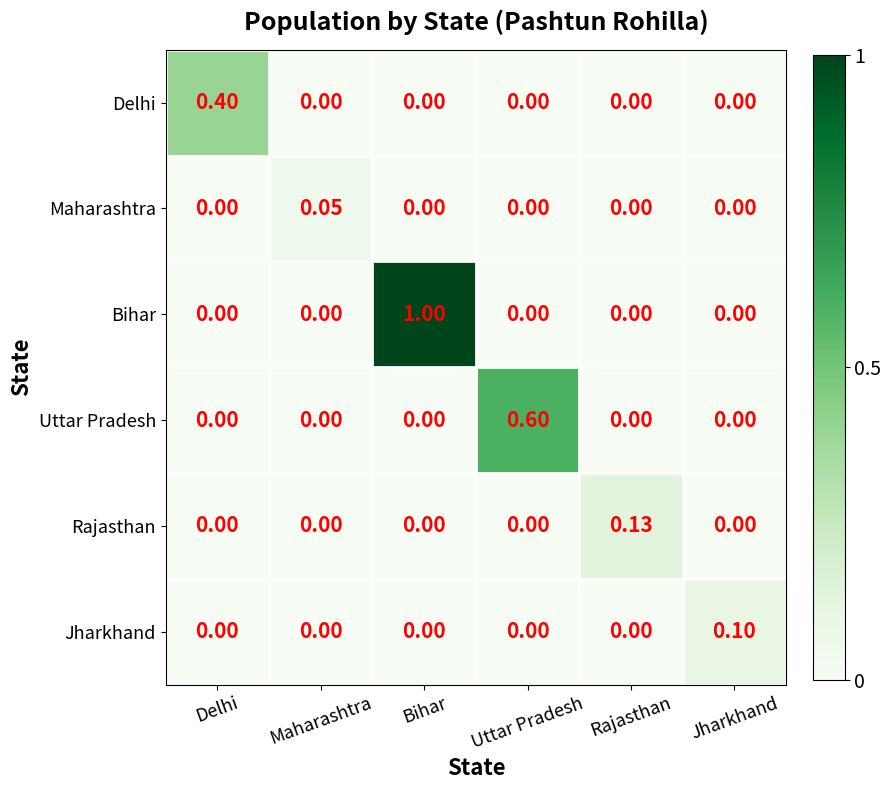

List the series in order of their peak value, highest first.

Bihar, Uttar Pradesh, Delhi, Rajasthan, Jharkhand, Maharashtra